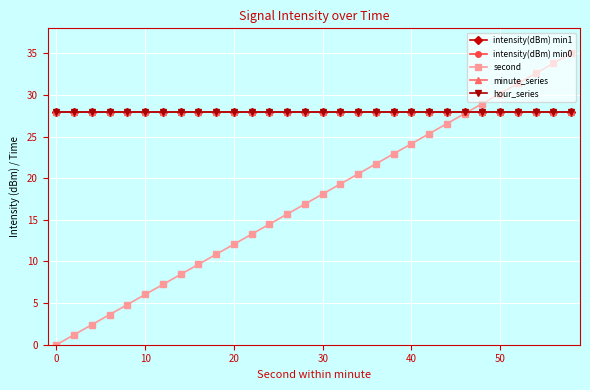

Does the chart have visible grid lines?

Yes